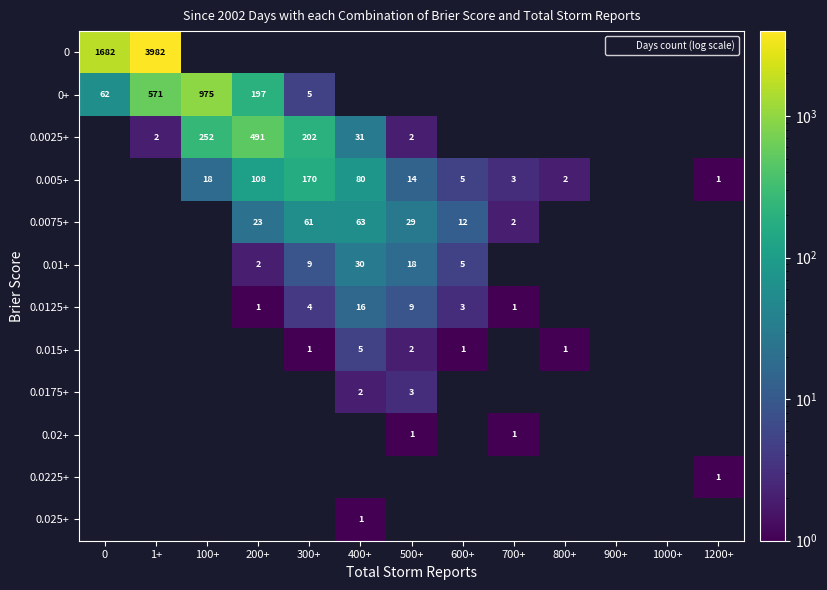

How many data points does each series have?

13